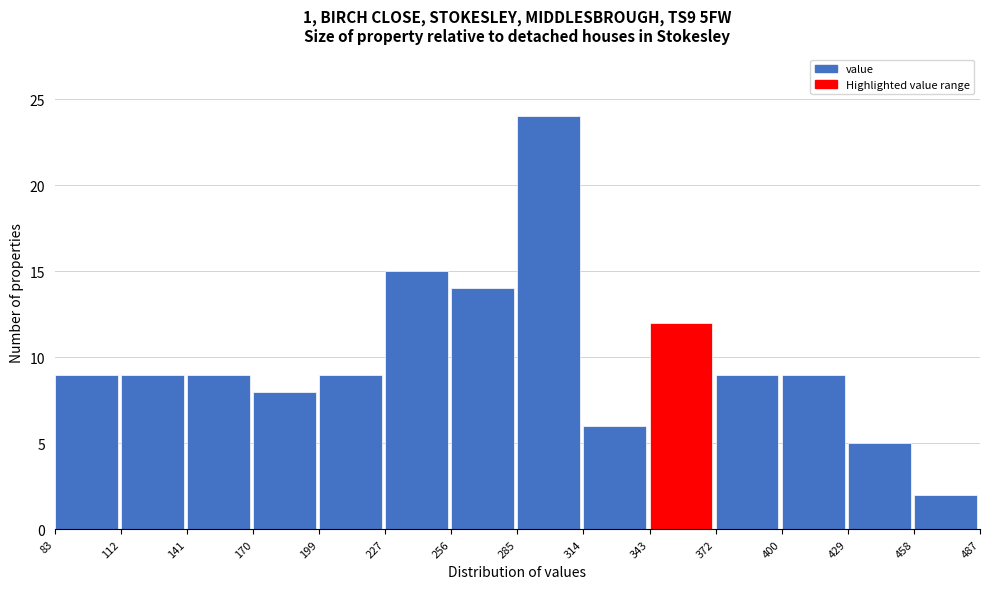

Reading left to right, transcribe this chart: for each bar, give the range it covers on the x-axis and its height. The values are not printed on the chart, so give them approximately, as read against the axis.

83 to 112: 9
112 to 141: 9
141 to 170: 9
170 to 199: 8
199 to 227: 9
227 to 256: 15
256 to 285: 14
285 to 314: 24
314 to 343: 6
343 to 372: 12
372 to 400: 9
400 to 429: 9
429 to 458: 5
458 to 487: 2